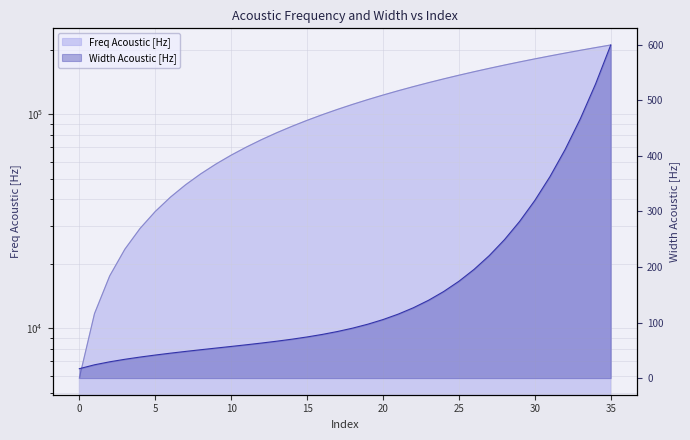

At how many categories does at least one series exceed 135519?

13